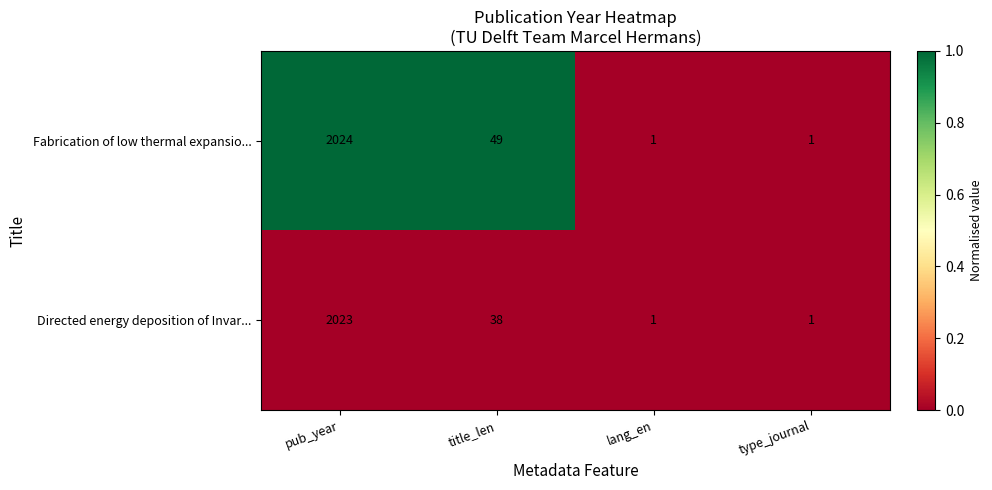

Is it true that Fabrication of low thermal expansio... equals 49 at title_len?

True